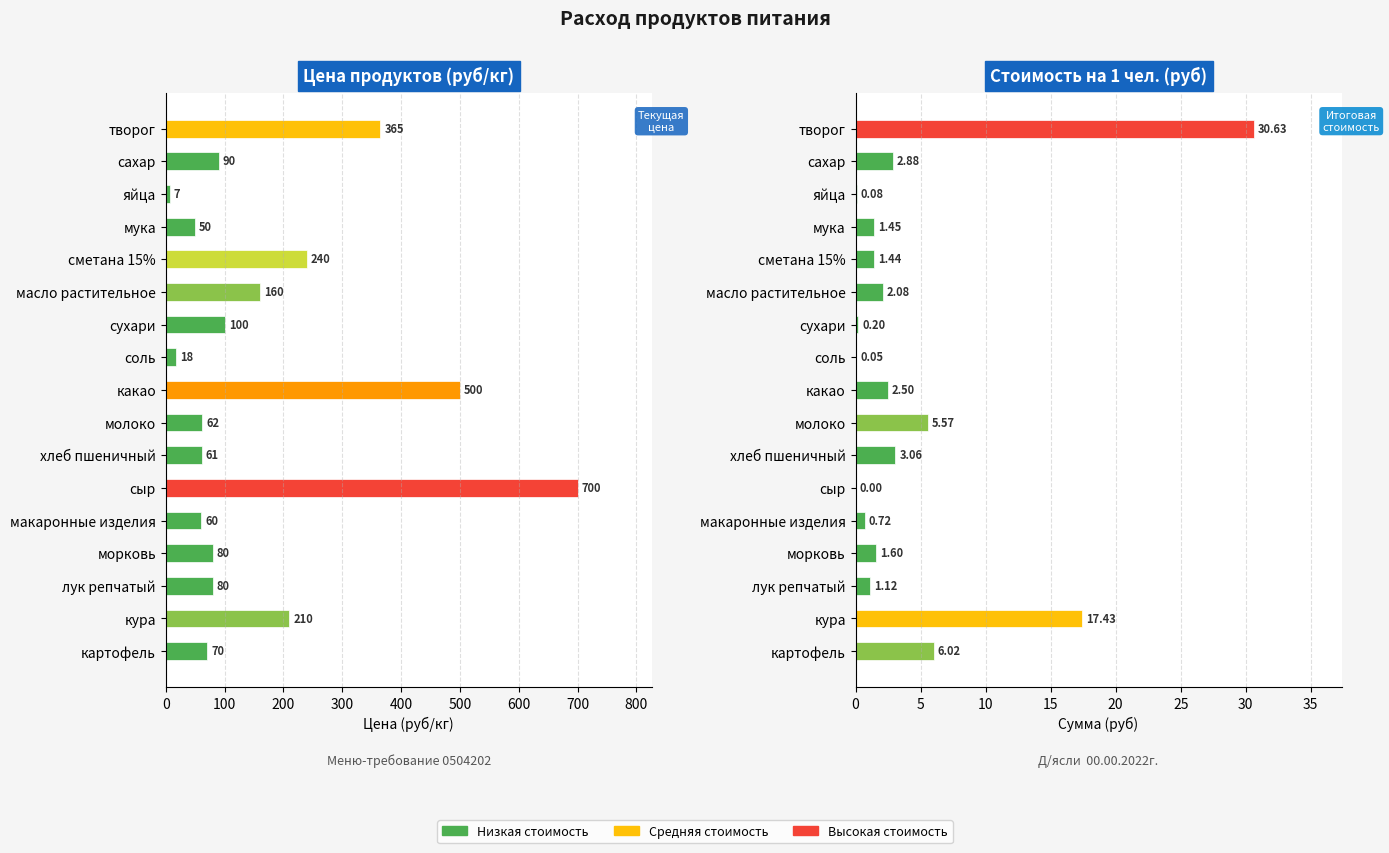

How many values in the цена (руб/кг) series are below 80?

7